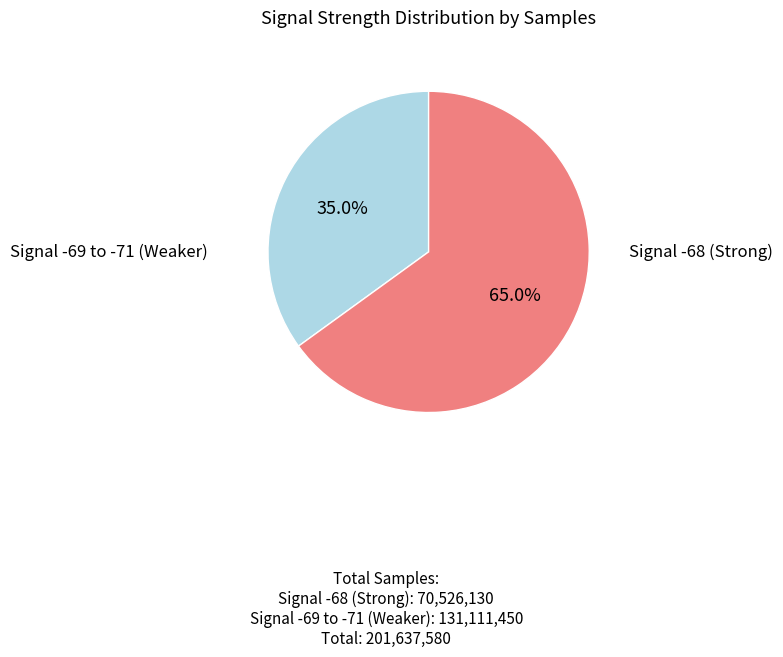

Is there any slice that represents more than half of the pie?

Yes